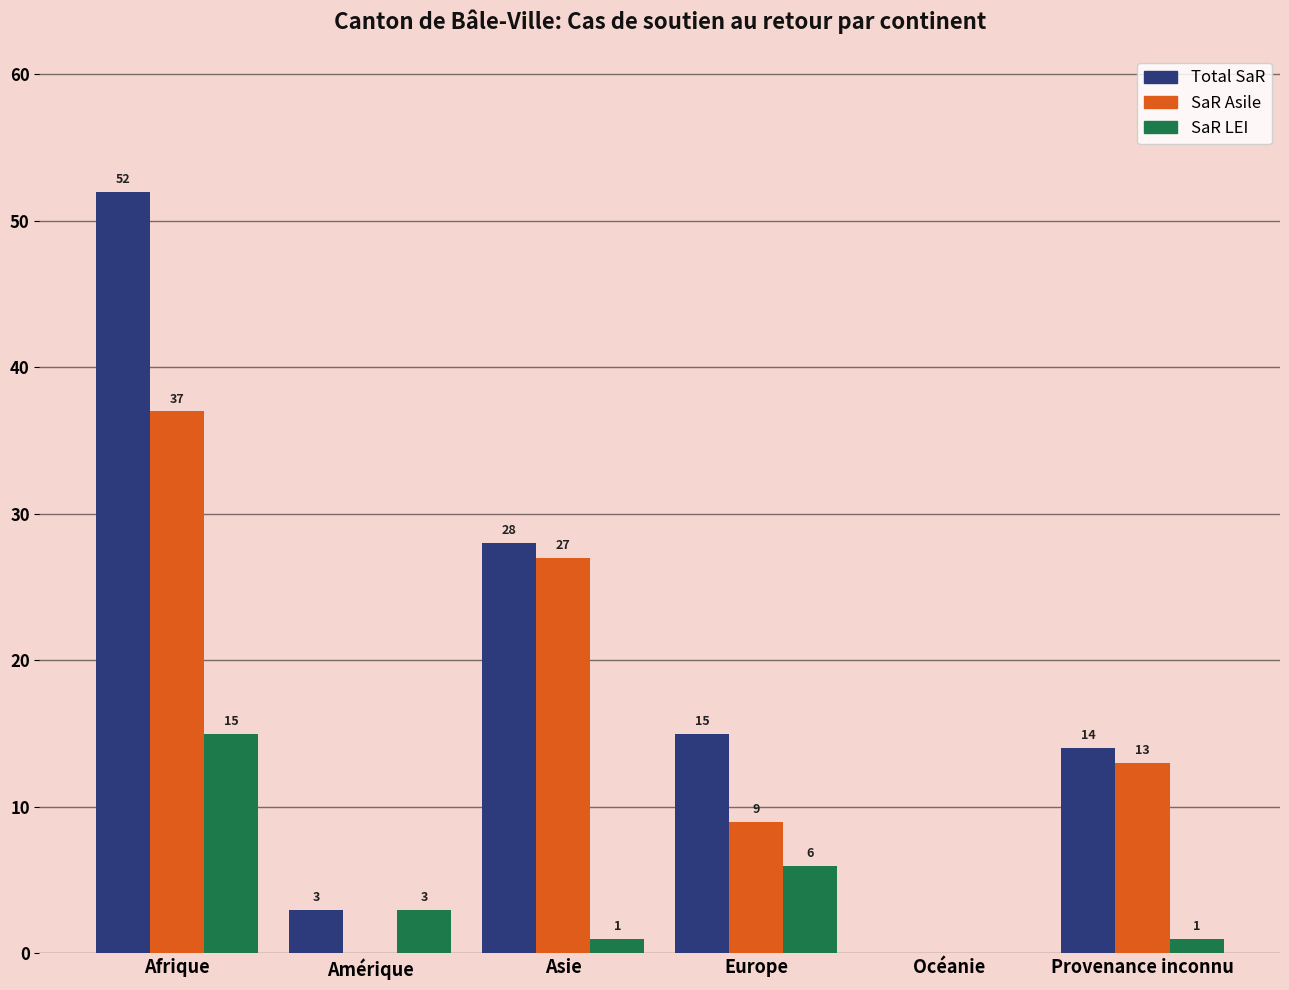

At which label does SaR LEI reach its peak?

Afrique